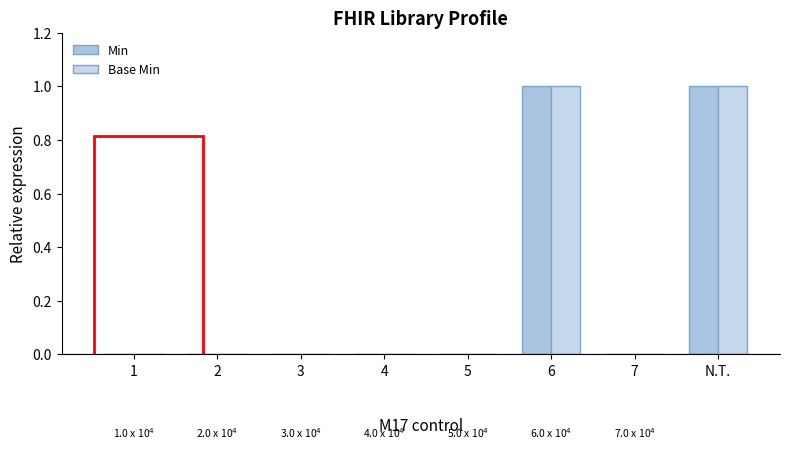

How many data points does each series have?

8